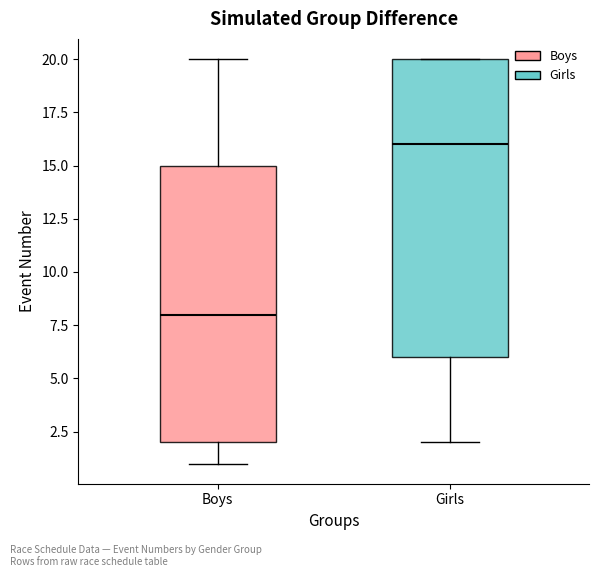

Reading left to right, transcribe this box plot: for each box, give where its median line is, the range the box spans, and where its two whiskers end, as read against the y-axis. The values are not printed on the chart, so give them approximately, as read against the axis.

Boys: median 8, box 2 to 15, whiskers 1 to 20
Girls: median 16, box 6 to 20, whiskers 2 to 20